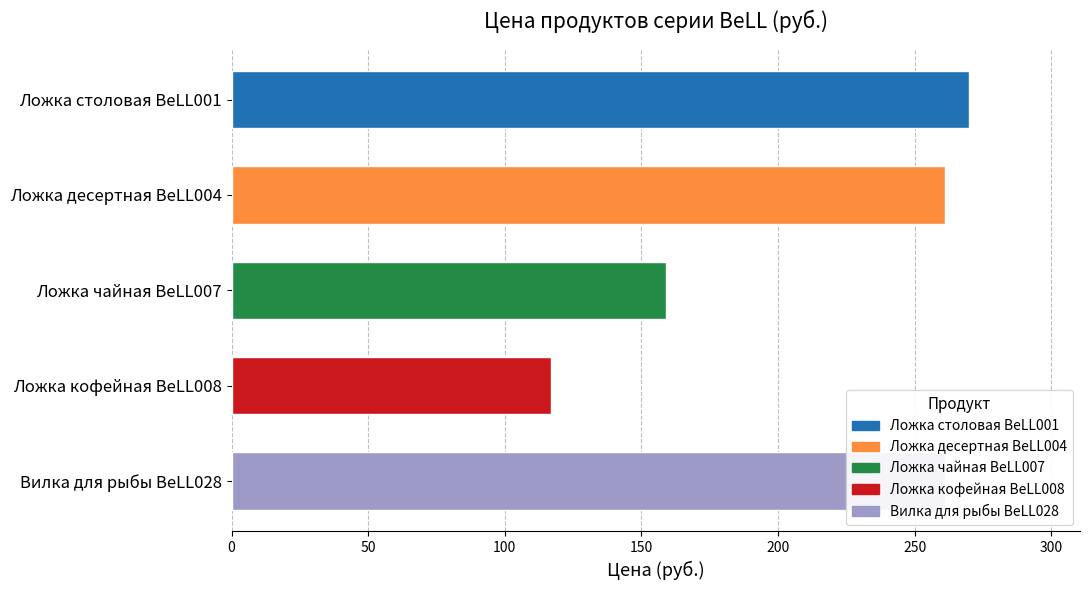

What is the label of the 4th bar from the top?

Ложка кофейная BeLL008